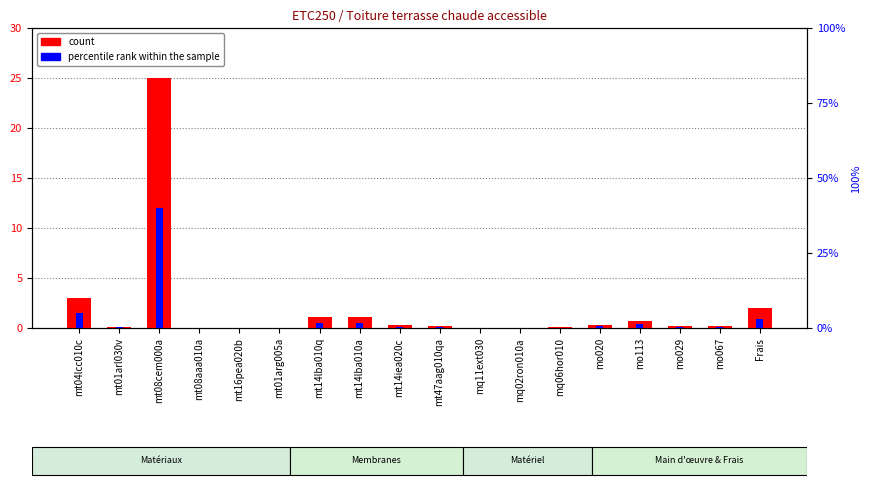

What is the sum of all count values?

34.4